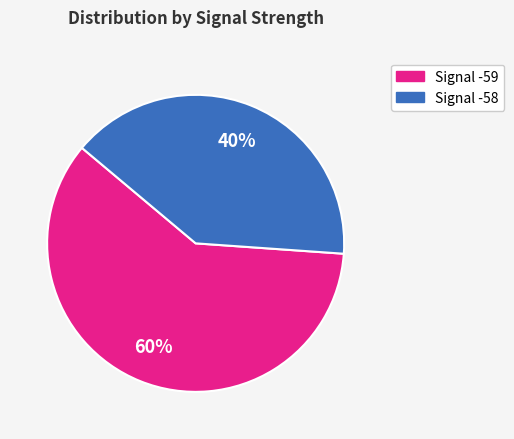

Does any single category account for the majority?

Yes